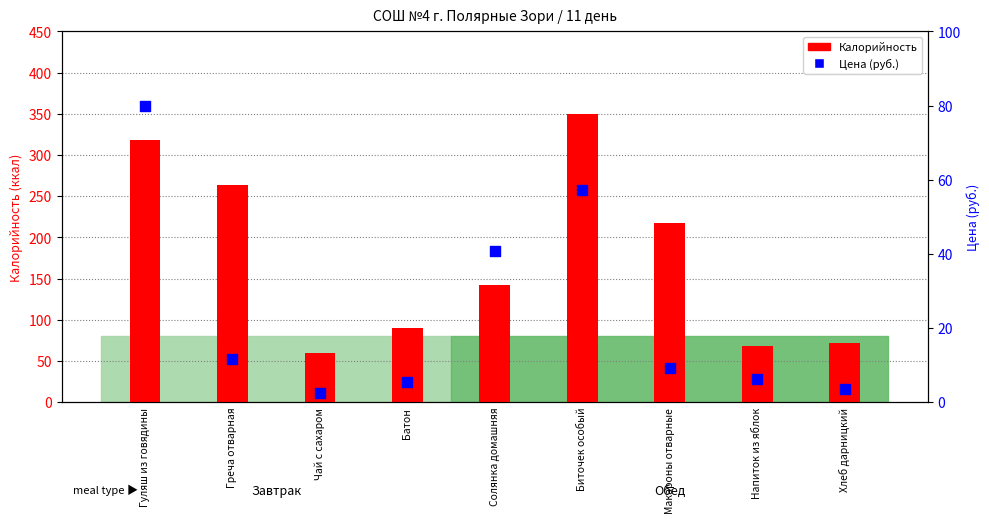

Which series has the largest Y range (max minus min)?

Калорийность